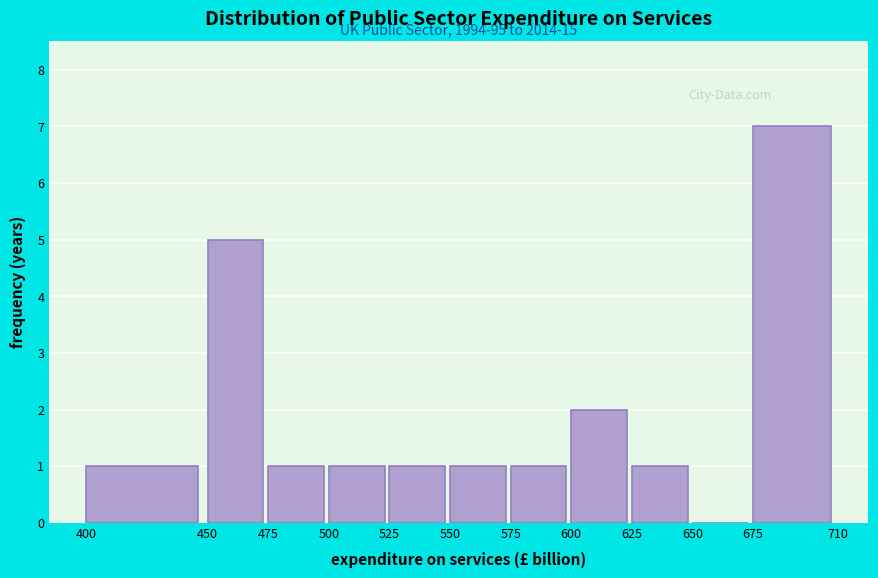

Over which range of the x-axis is the bar tallest?

675 to 710